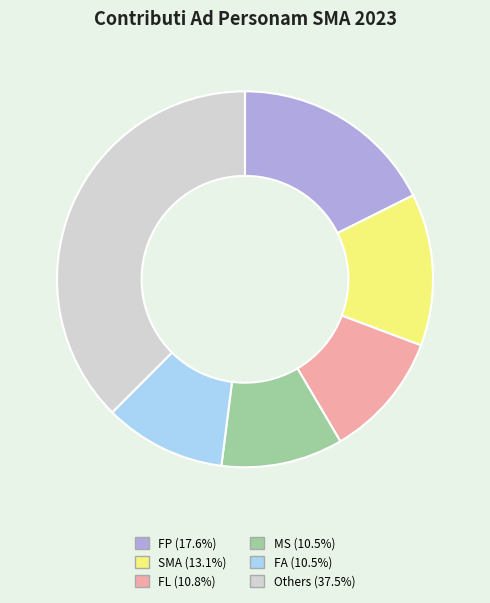

Does any single category account for the majority?

No